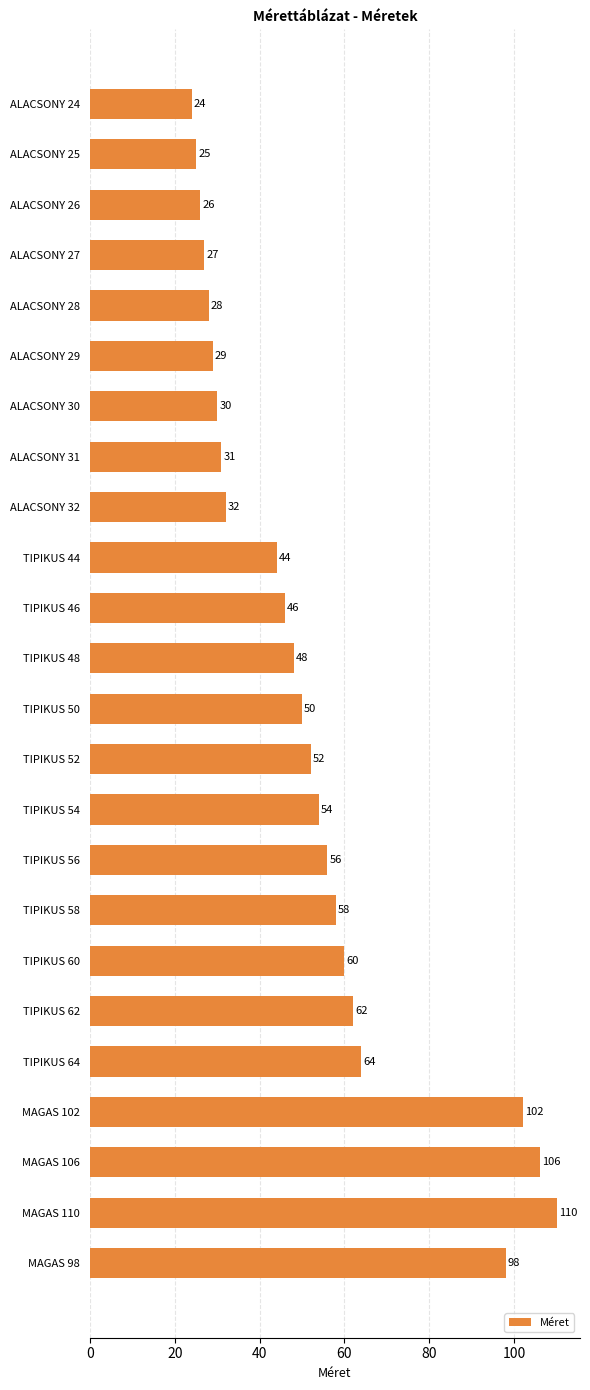

What is the difference between the maximum and second lowest values?

85